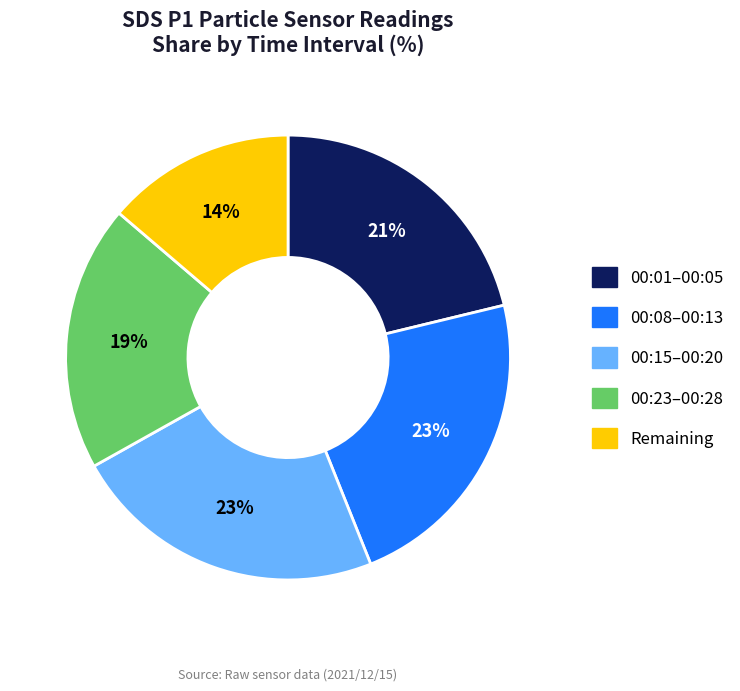

Is it true that 00:23–00:28 is 34% of the pie?

False